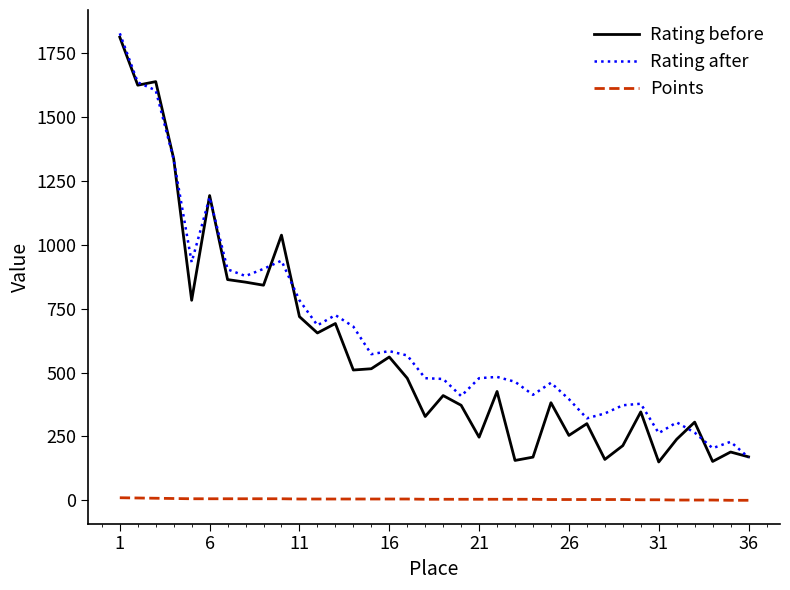

What is the highest value of the Rating after series?

1828